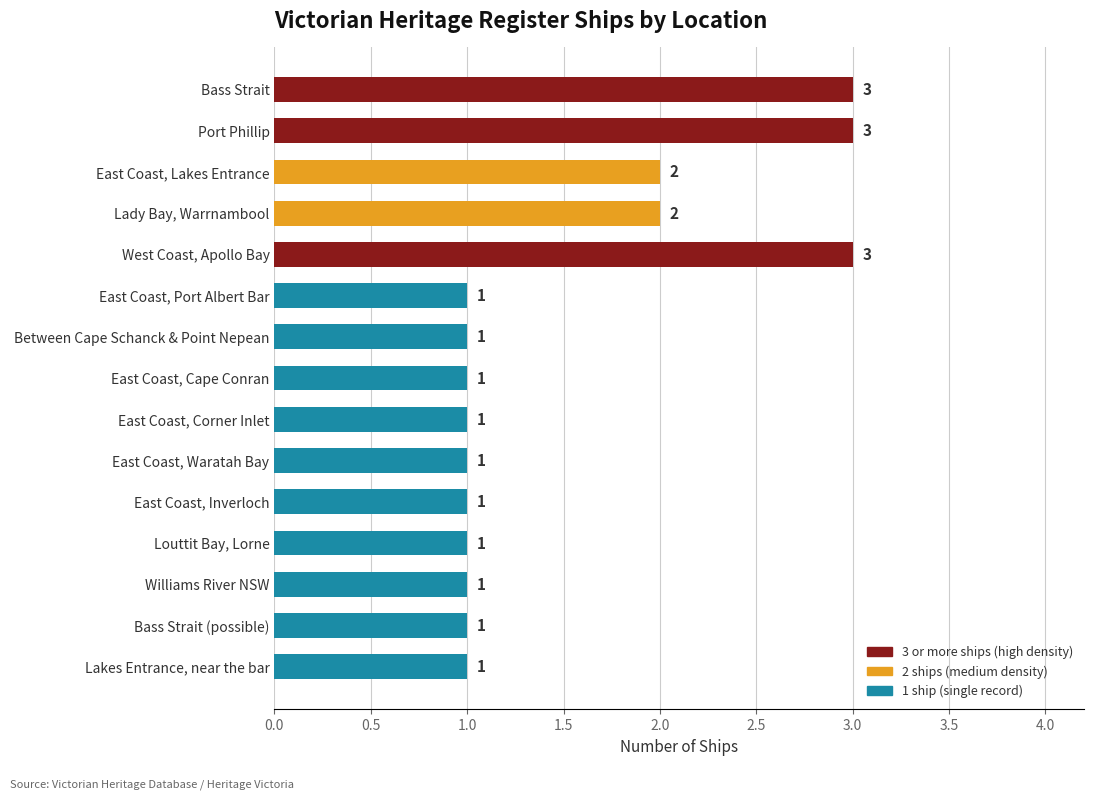

What is the maximum value shown in the chart?

3